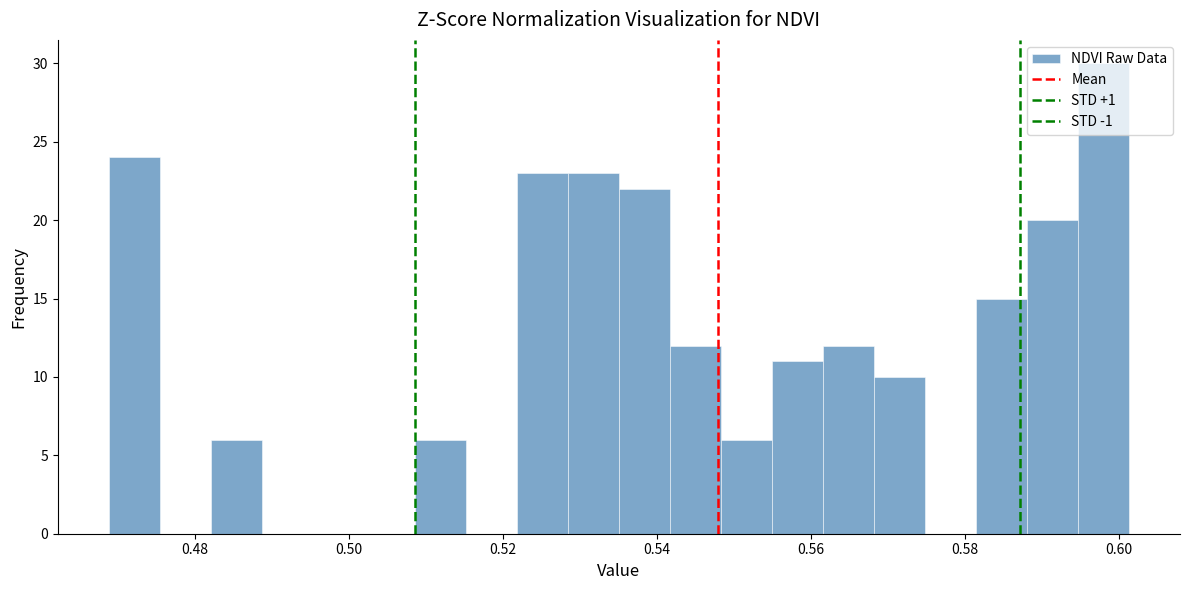

Read against the x-axis, roughly where is the centre of the tallest bar?

0.598